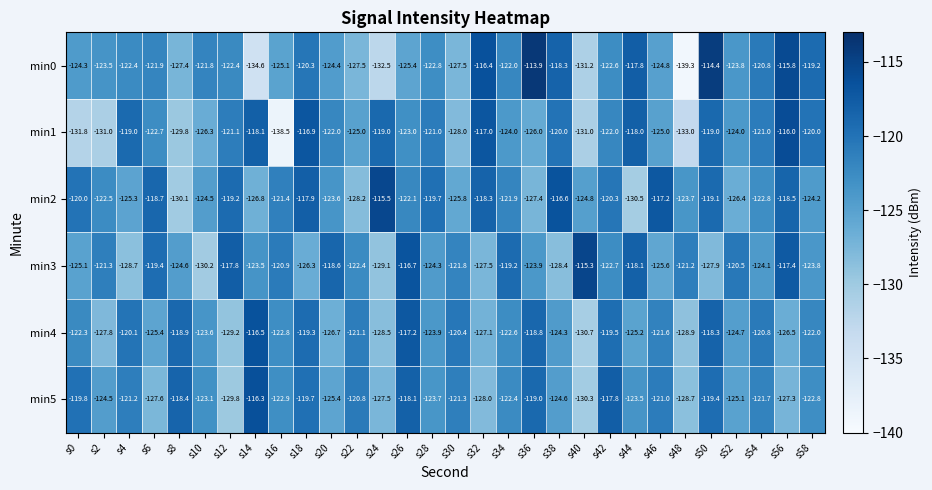

The value of min1 at s16 is -138.5. True or false?

True